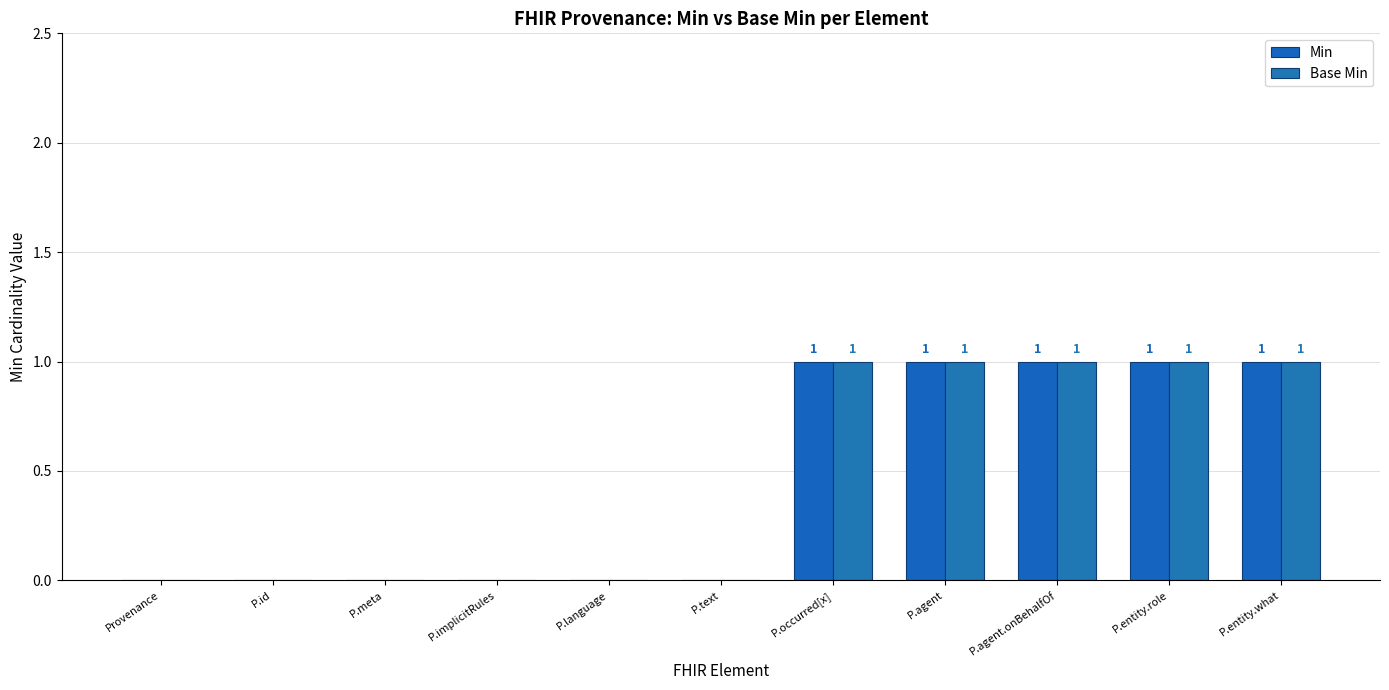

What is the approximate value of Base Min at P.agent?

1